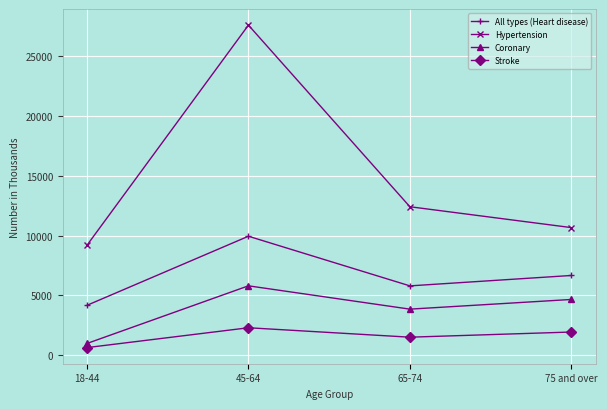

Count the Stroke values in the range 1505 to 2293.

3